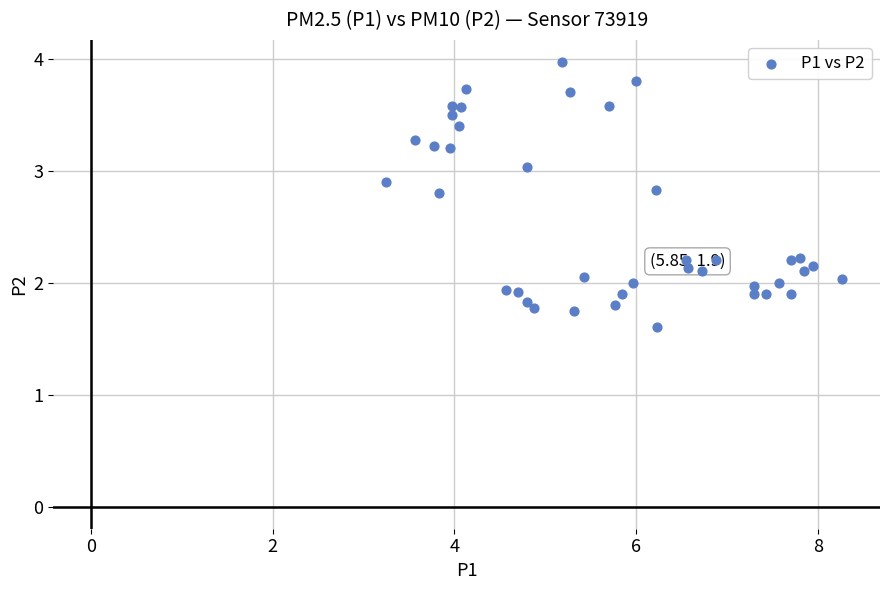

What is the range of Y values (max minus min)?

2.4